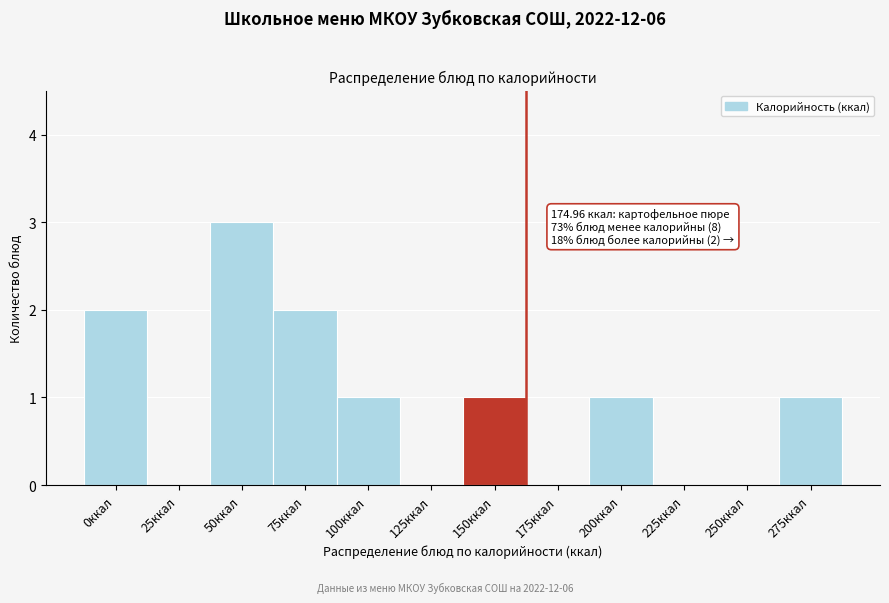

Reading left to right, transcribe all the data shown in this chart.

0ккал=2	25ккал=0	50ккал=3	75ккал=2	100ккал=1	125ккал=0	150ккал=1	175ккал=0	200ккал=1	225ккал=0	250ккал=0	275ккал=1